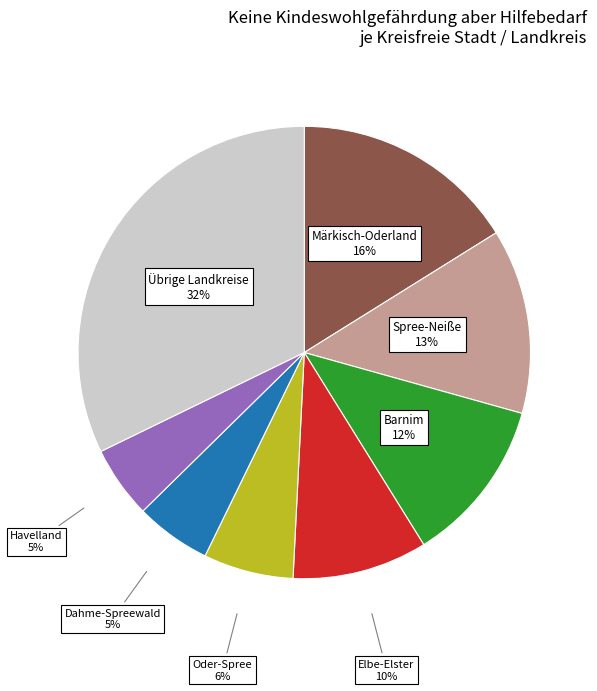

Is there any slice that represents more than half of the pie?

No